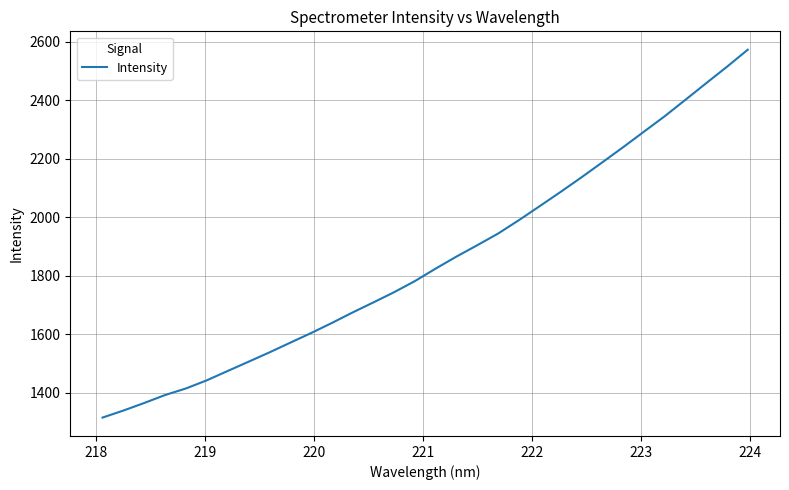

What is the smallest value displayed?

1314.5